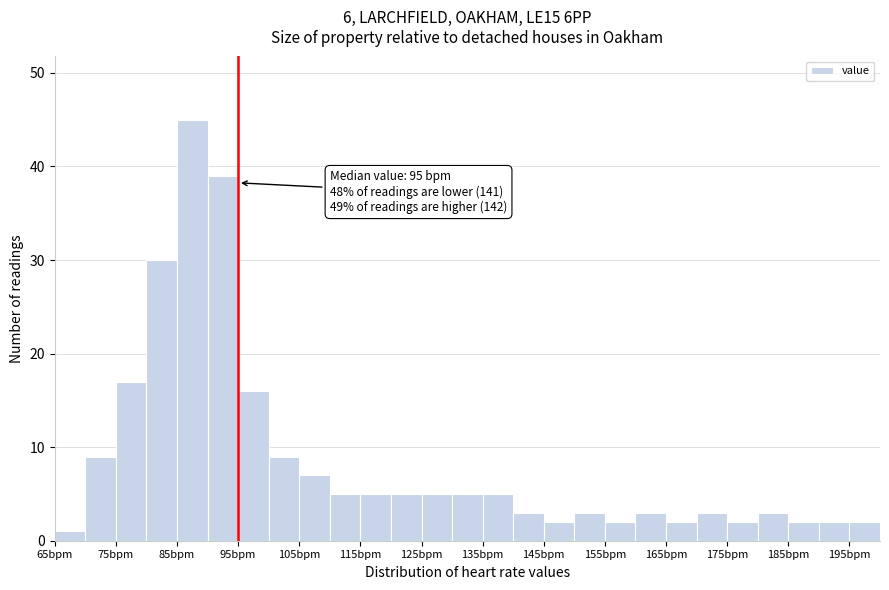

Over which range of the x-axis is the bar tallest?

85 to 90